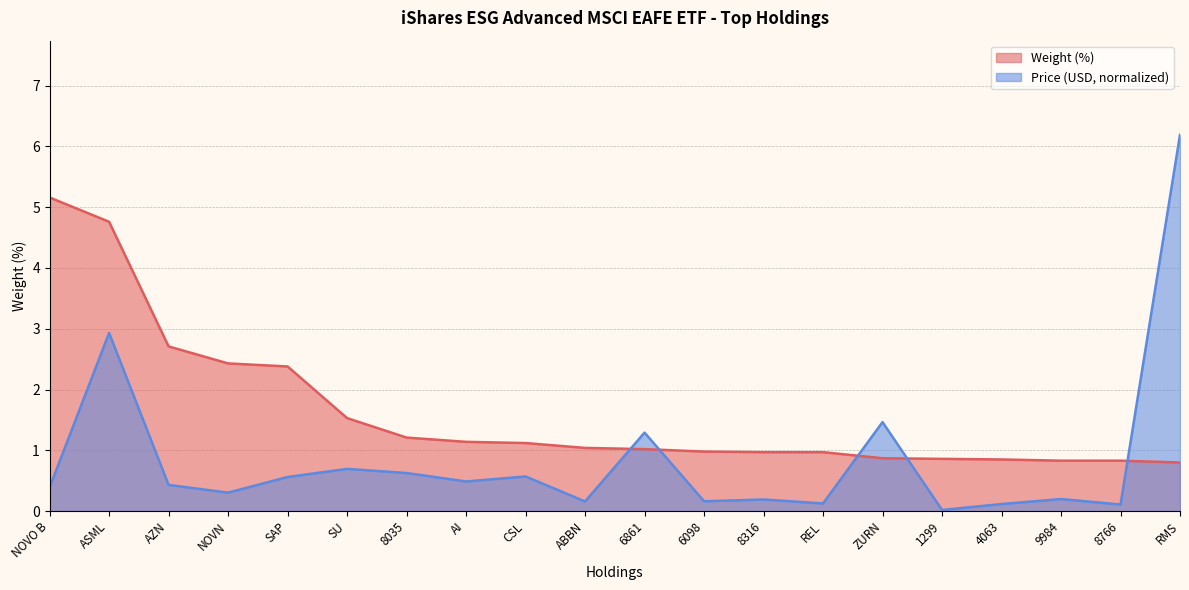

What is the total value across all series at 8766?

0.9